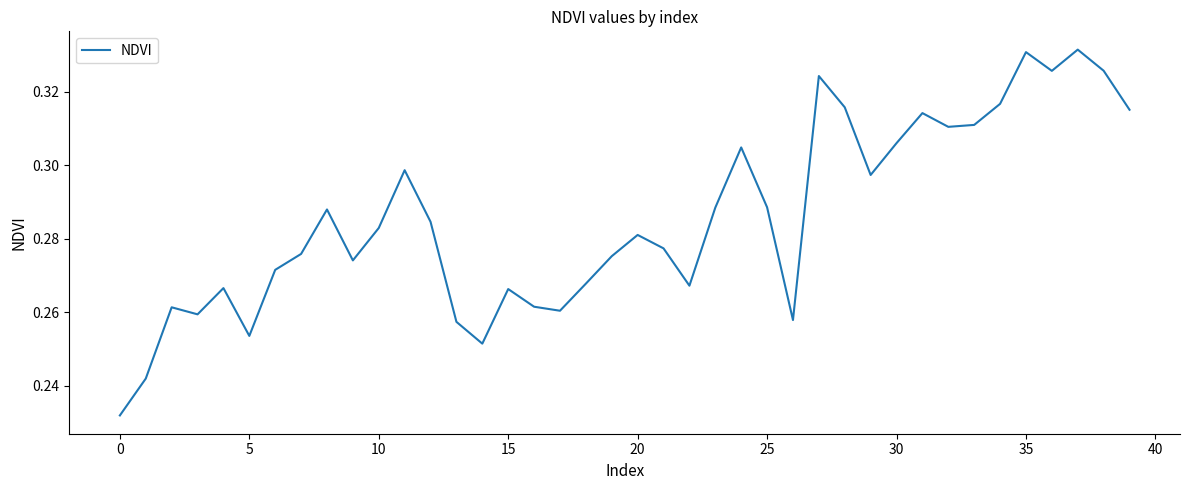

What is the difference between the maximum and minimum values?

0.1